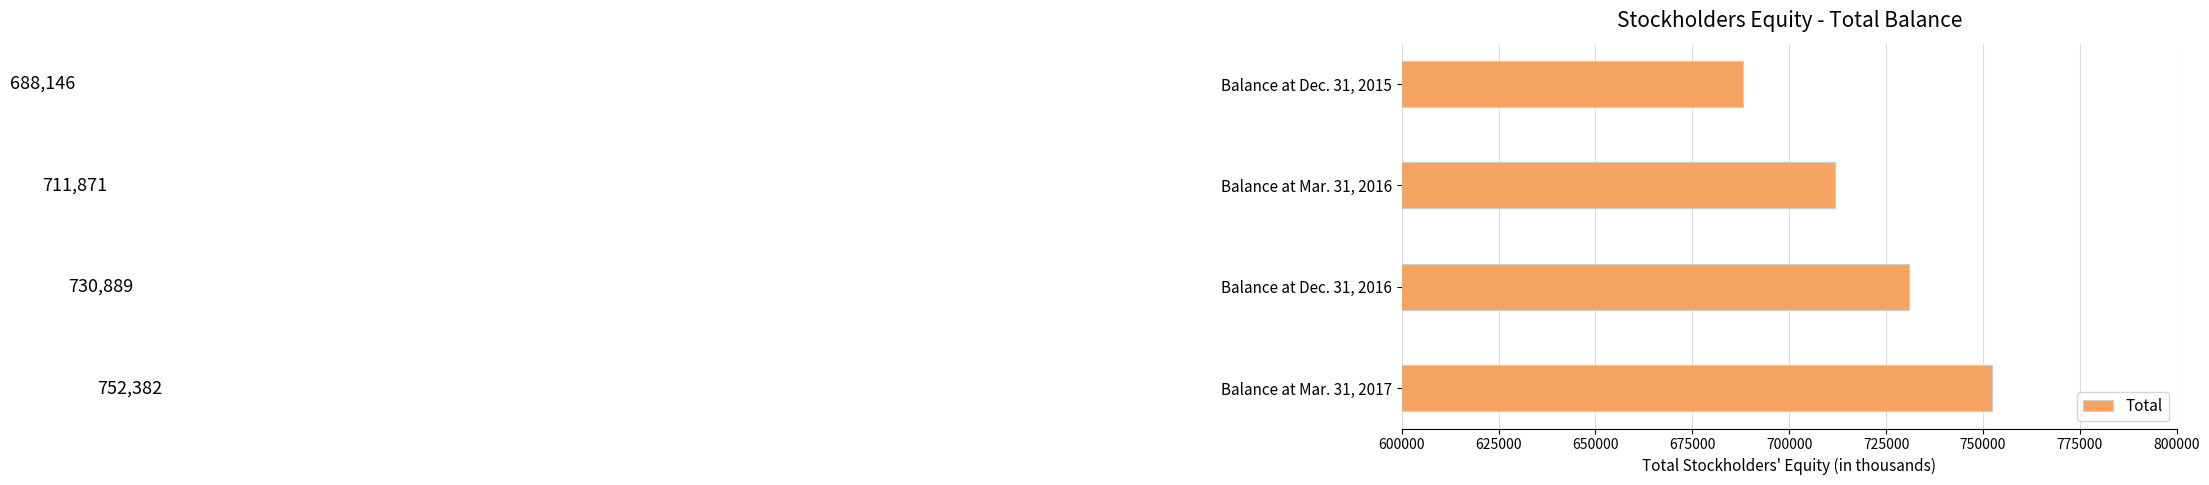

What is the difference between the values at Balance at Dec. 31, 2015 and Balance at Mar. 31, 2016?

23725